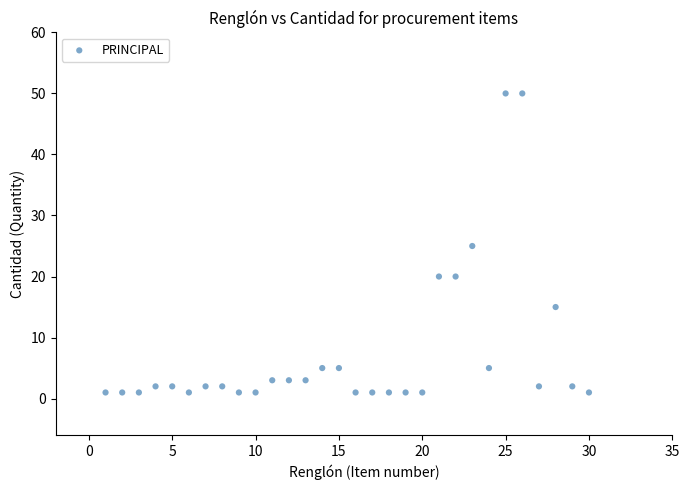

What is the range of Y values (max minus min)?

49